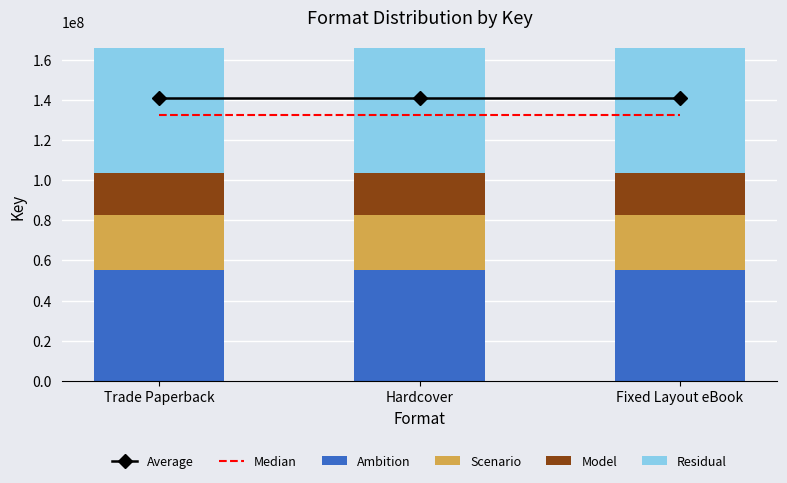

Reading left to right, extract all data points from this chart.

Average: Trade Paperback=140733034.6	Hardcover=140733034.6	Fixed Layout eBook=140733034.6
Median: Trade Paperback=132454620.8	Hardcover=132454620.8	Fixed Layout eBook=132454620.8
Ambition: Trade Paperback=55189425.0	Hardcover=55189425.0	Fixed Layout eBook=55189425.0
Scenario: Trade Paperback=27594712.0	Hardcover=27594712.0	Fixed Layout eBook=27594712.0
Model: Trade Paperback=20696034.0	Hardcover=20696034.0	Fixed Layout eBook=20696034.0
Residual: Trade Paperback=62088105.0	Hardcover=62088105.0	Fixed Layout eBook=62088105.0